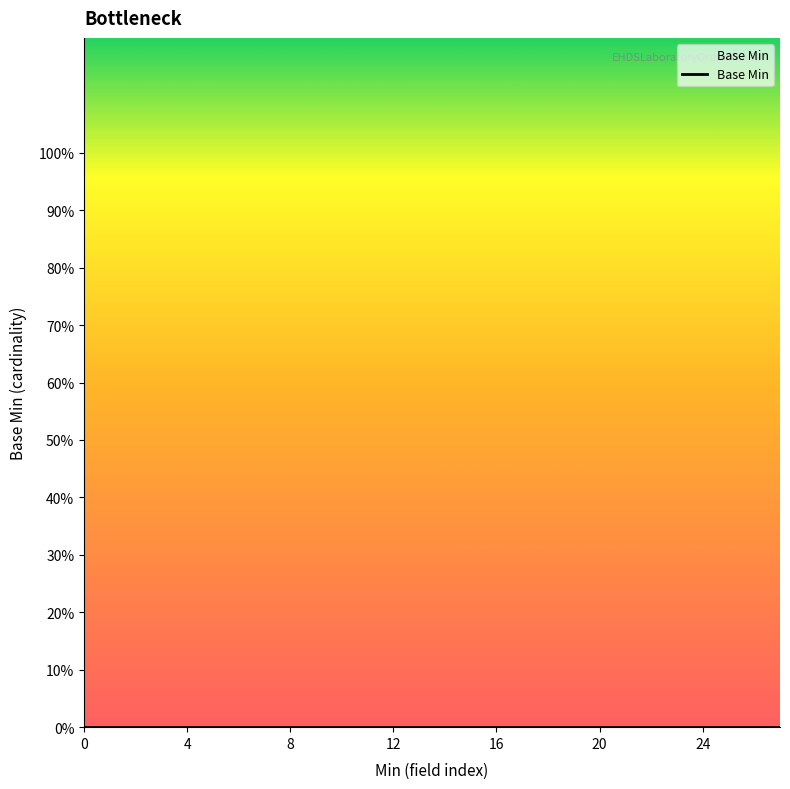

Does the chart have visible grid lines?

No